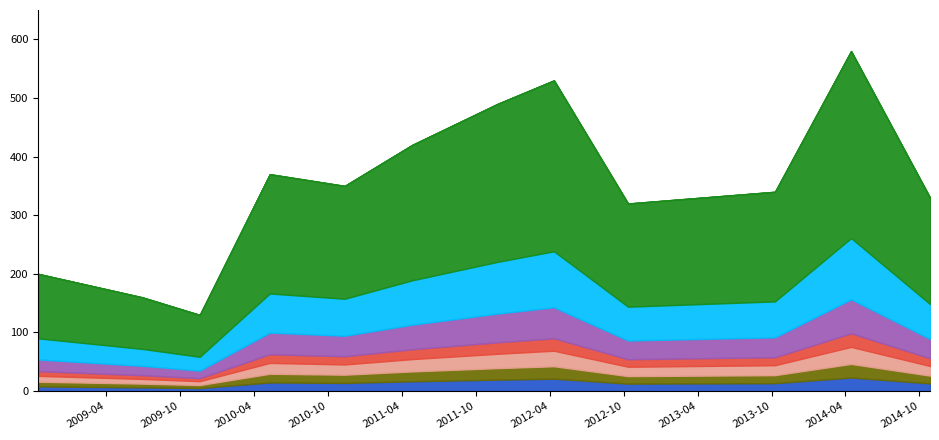

Does the chart have visible grid lines?

No